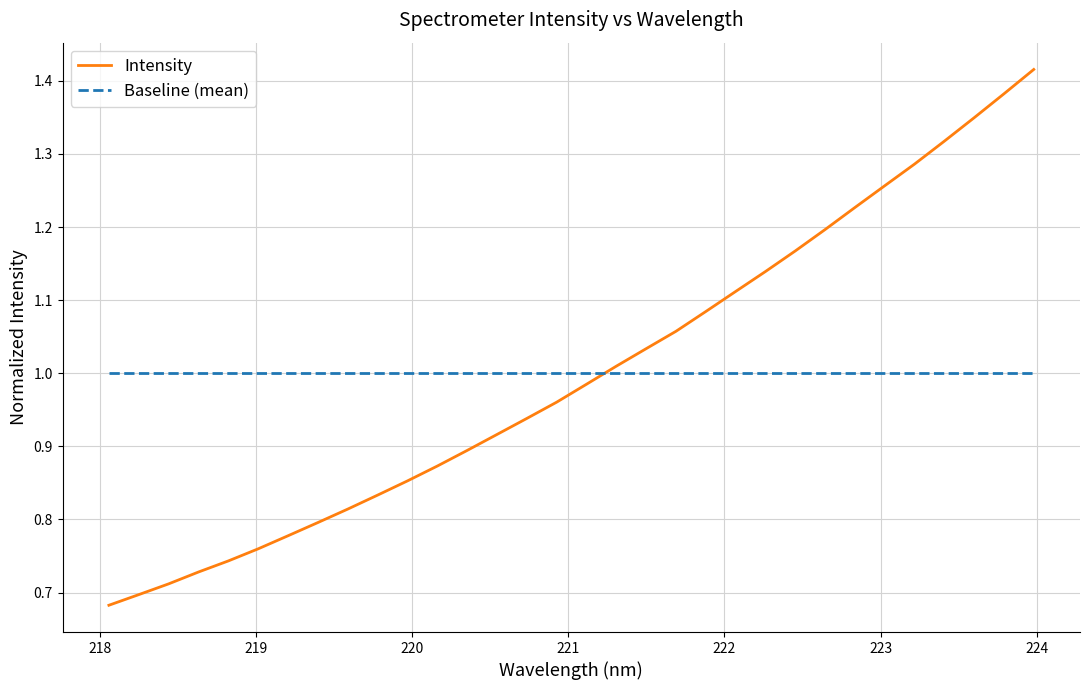

How many categories are shown in the chart?

32